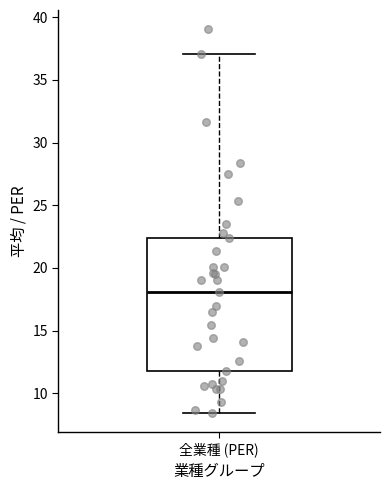

Where does the lower whisker of the box for 全業種 (PER) end on the y-axis? The values are not printed on the chart, so give them approximately, as read against the axis.

8.5